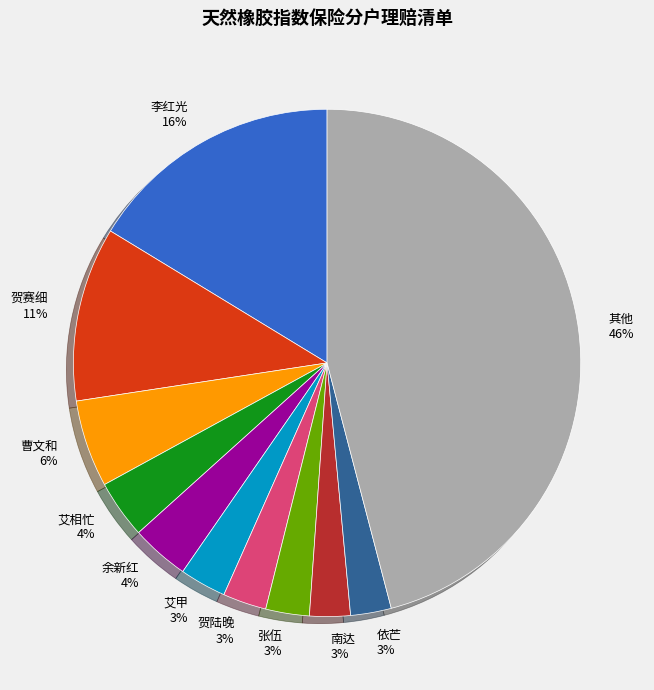

Which category has the biggest portion of the pie?

其他